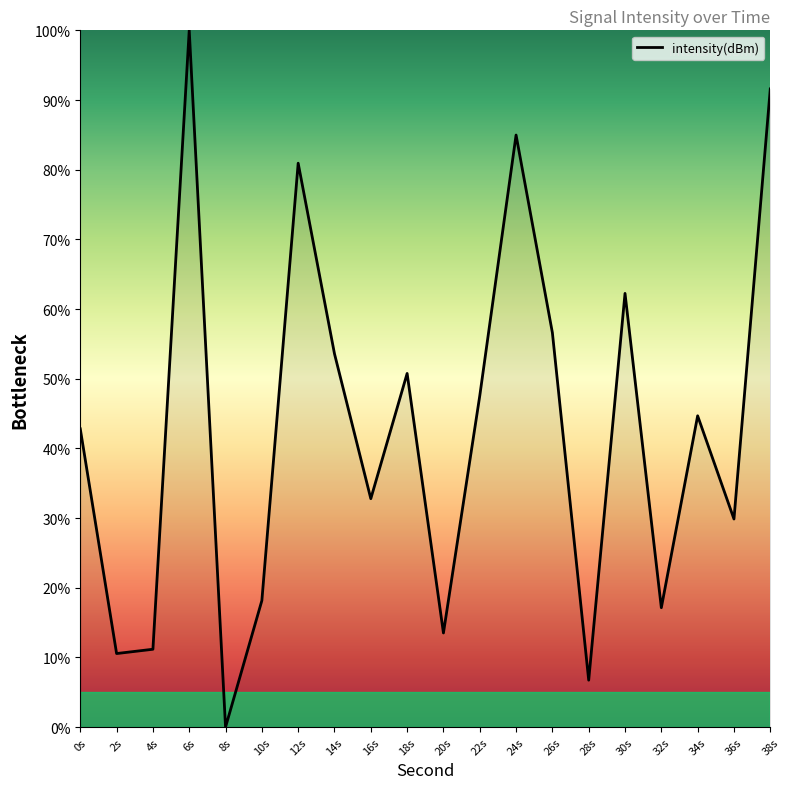

What is the sum of all values?

855.6